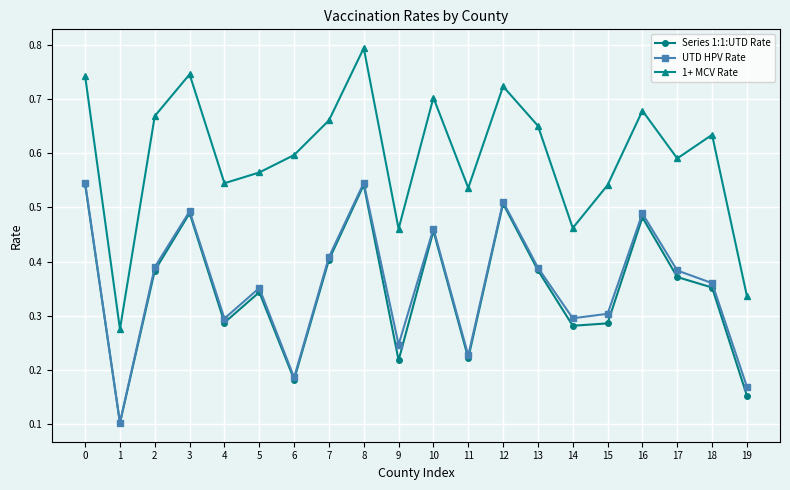

What is the smallest value displayed?

0.1